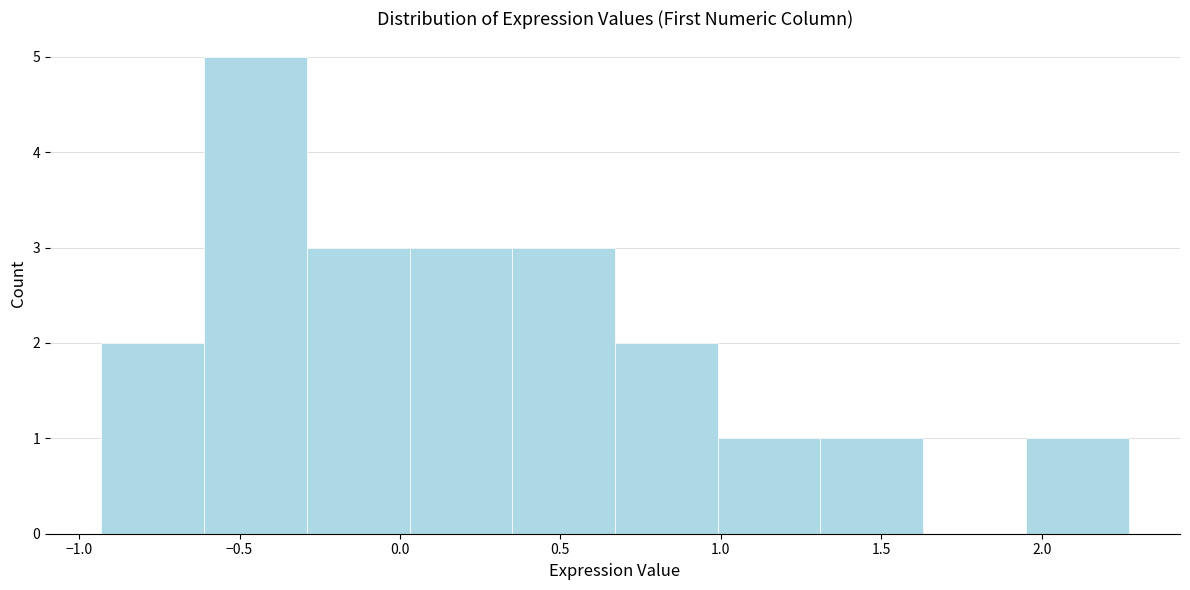

Reading left to right, transcribe this chart: for each bar, give the range it covers on the x-axis and its height. Neither the bar edges nor the heights are printed on the chart, so give them approximately, as read against the axes.

-0.95 to -0.60: 2
-0.60 to -0.30: 5
-0.30 to 0.05: 3
0.05 to 0.35: 3
0.35 to 0.65: 3
0.65 to 1.00: 2
1.00 to 1.30: 1
1.30 to 1.65: 1
1.65 to 1.95: 0
1.95 to 2.25: 1